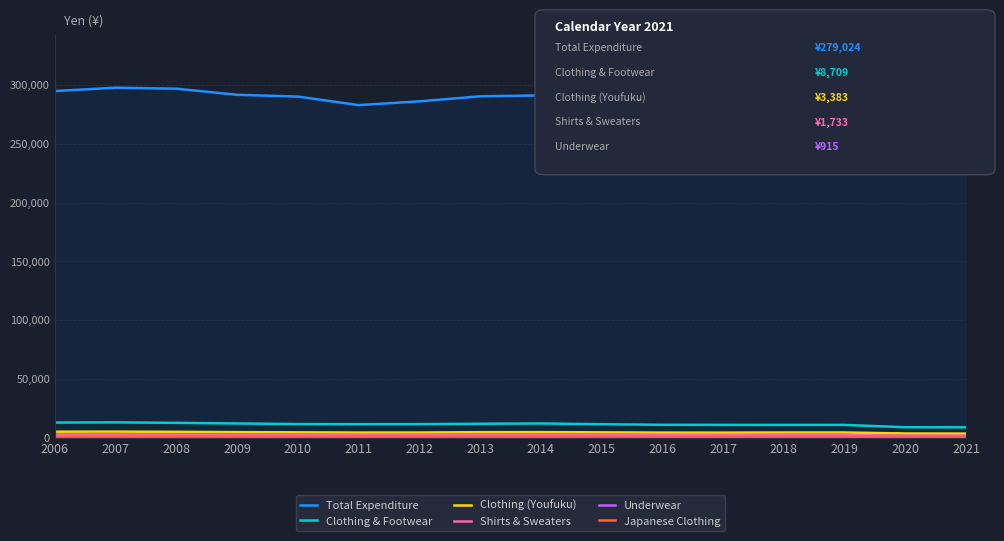

Rank the categories by Japanese Clothing value from lowest to highest.

2020, 2016, 2018, 2019, 2021, 2015, 2013, 2017, 2014, 2010, 2012, 2009, 2011, 2008, 2006, 2007